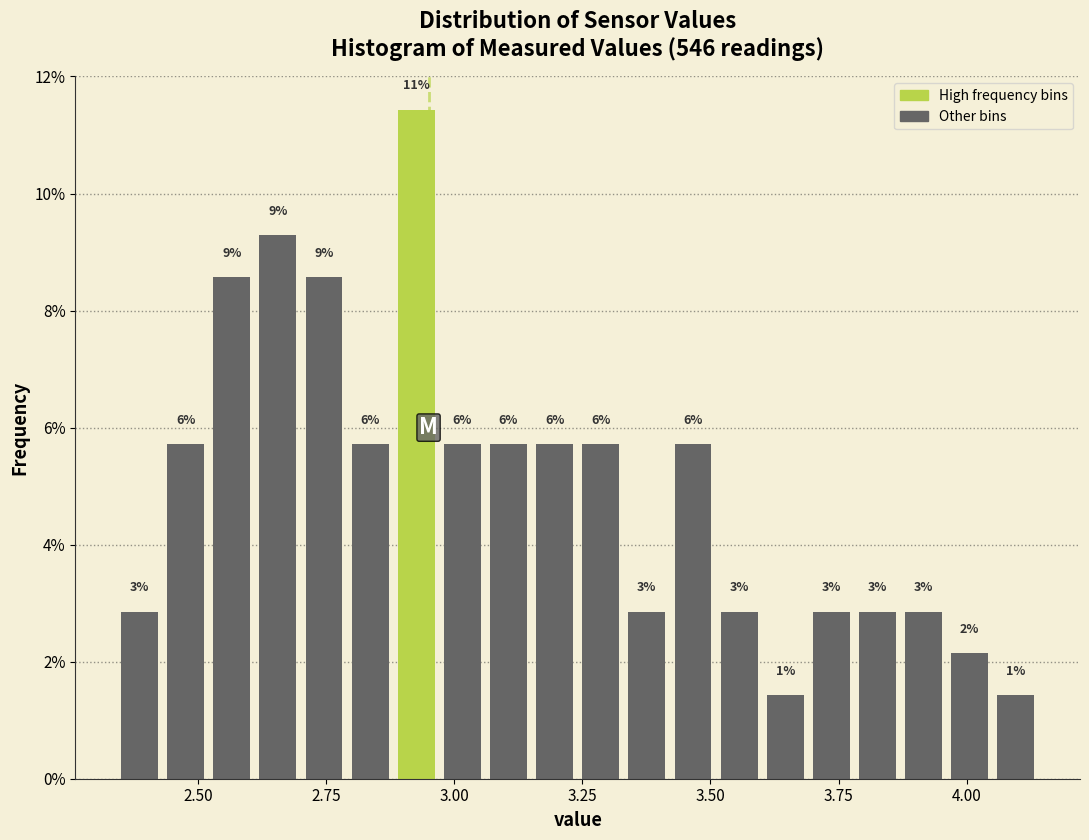

Read against the x-axis, roughly where is the centre of the tallest bar?

2.95